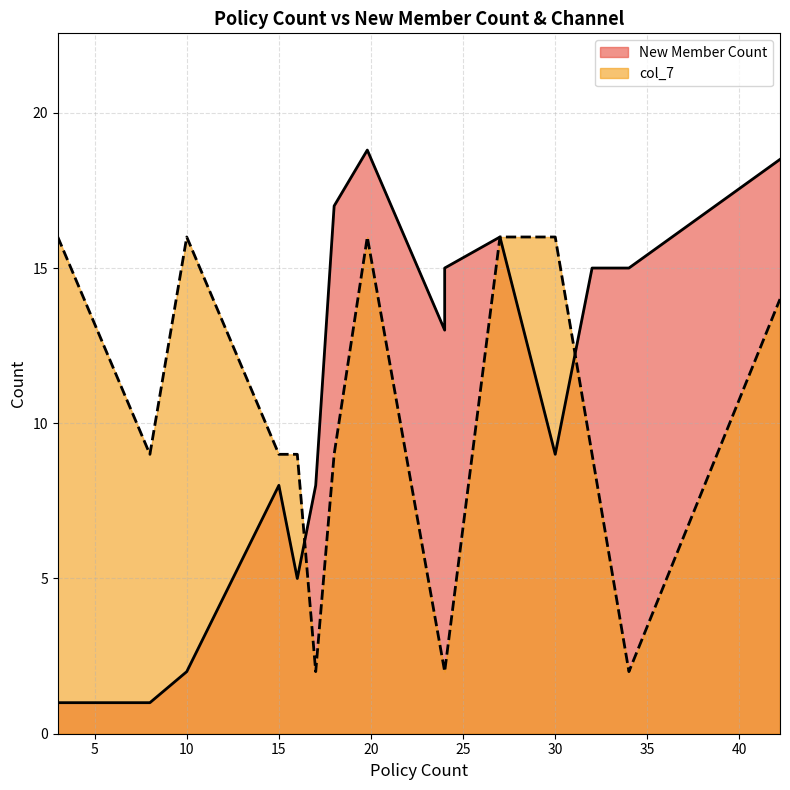

At how many categories does at least one series exceed 14?

10